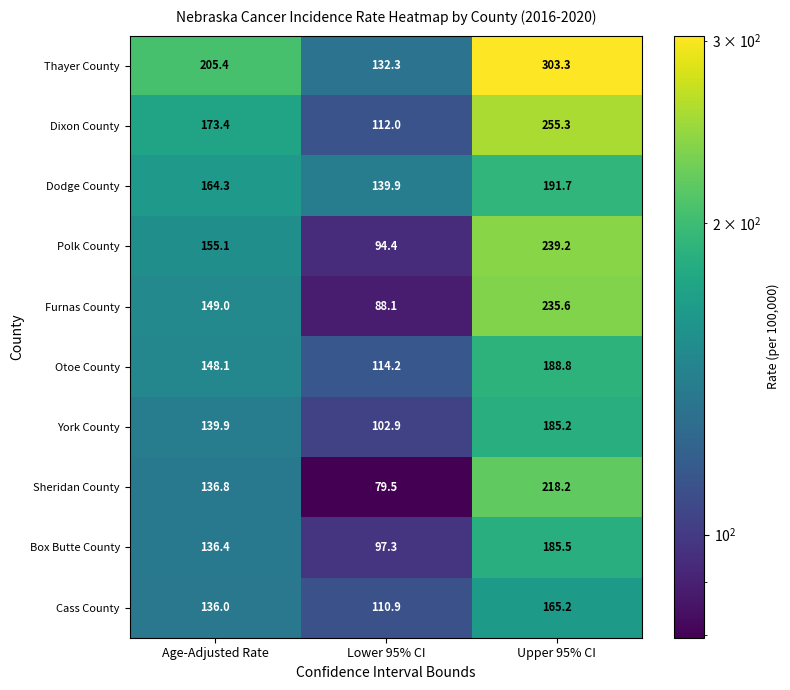

Rank the series at Age-Adjusted Rate from lowest to highest value.

Cass County, Box Butte County, Sheridan County, York County, Otoe County, Furnas County, Polk County, Dodge County, Dixon County, Thayer County